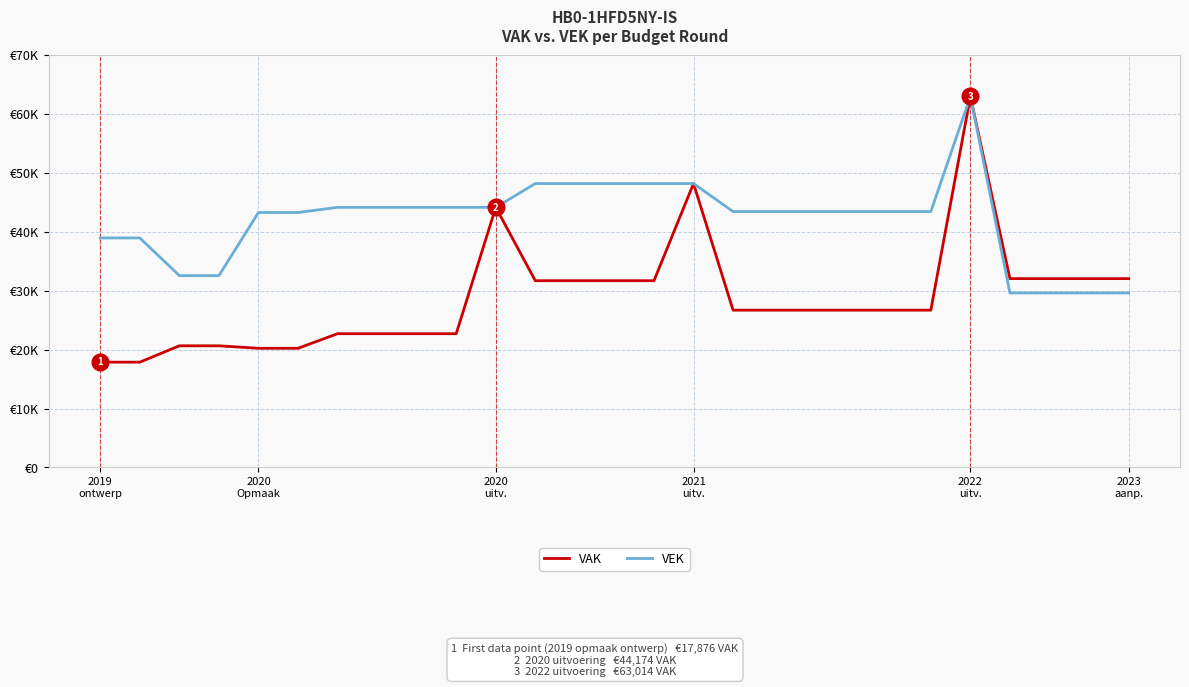

Does the chart display data point markers on the line(s)?

No